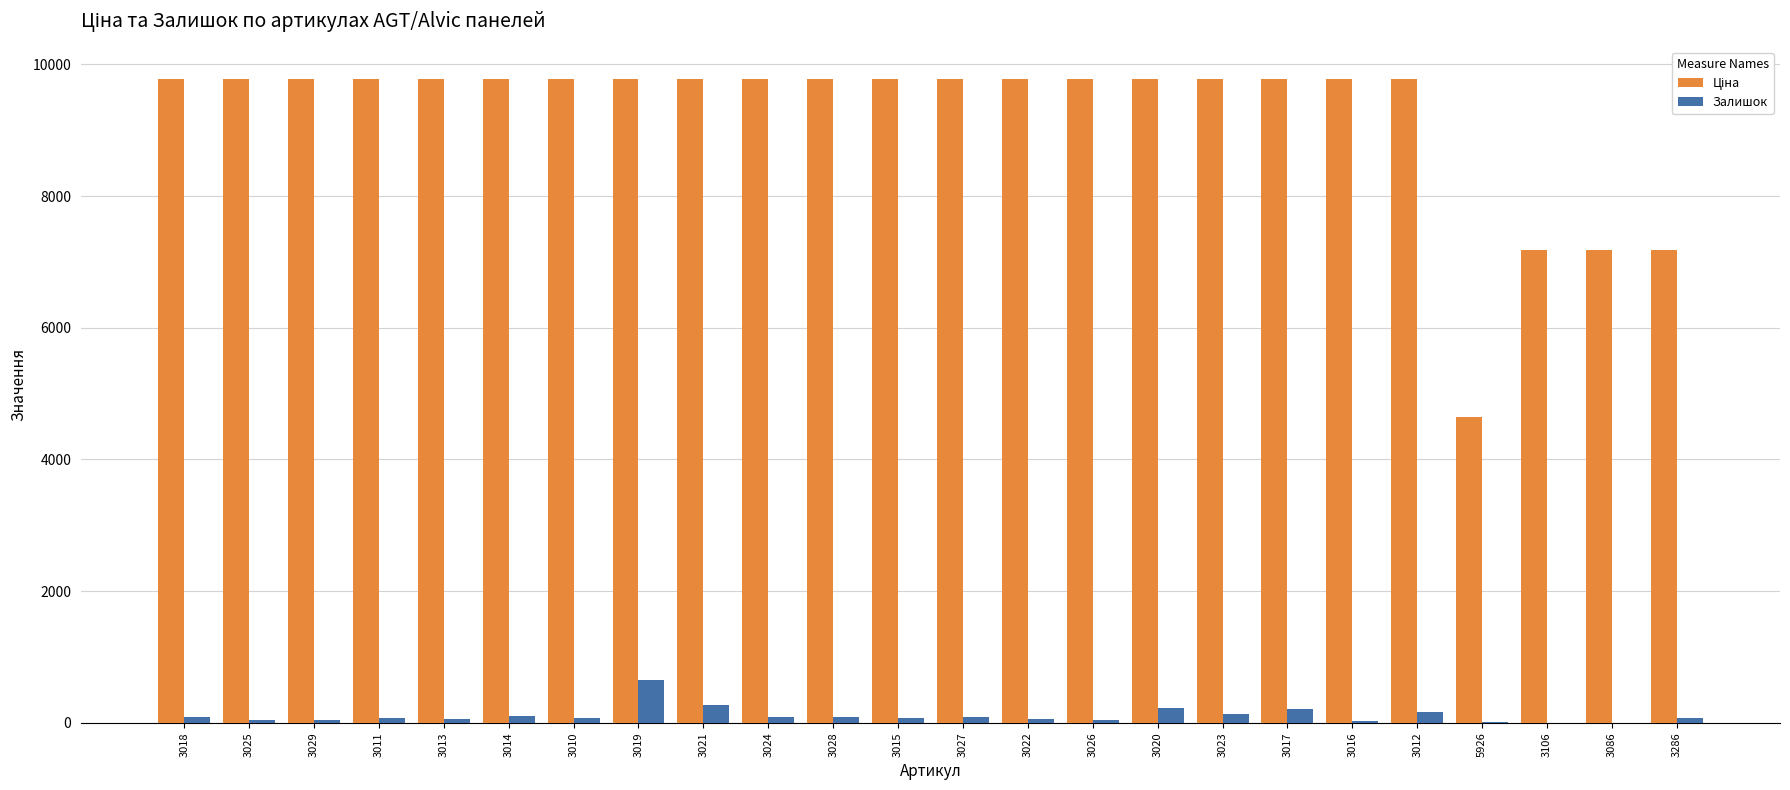

Is it true that Залишок equals 84.0 at 3018?

True